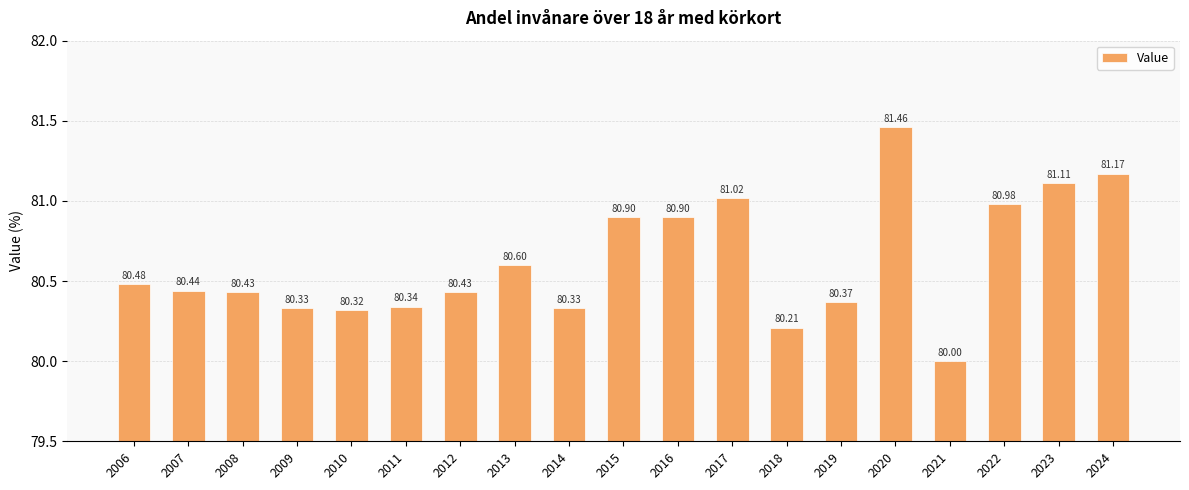

Between 2008 and 2017, which is larger?

2017